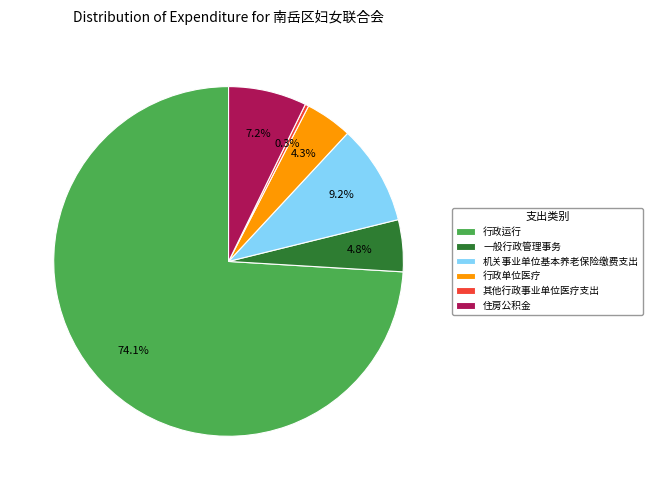

How many slices are in this pie chart?

6